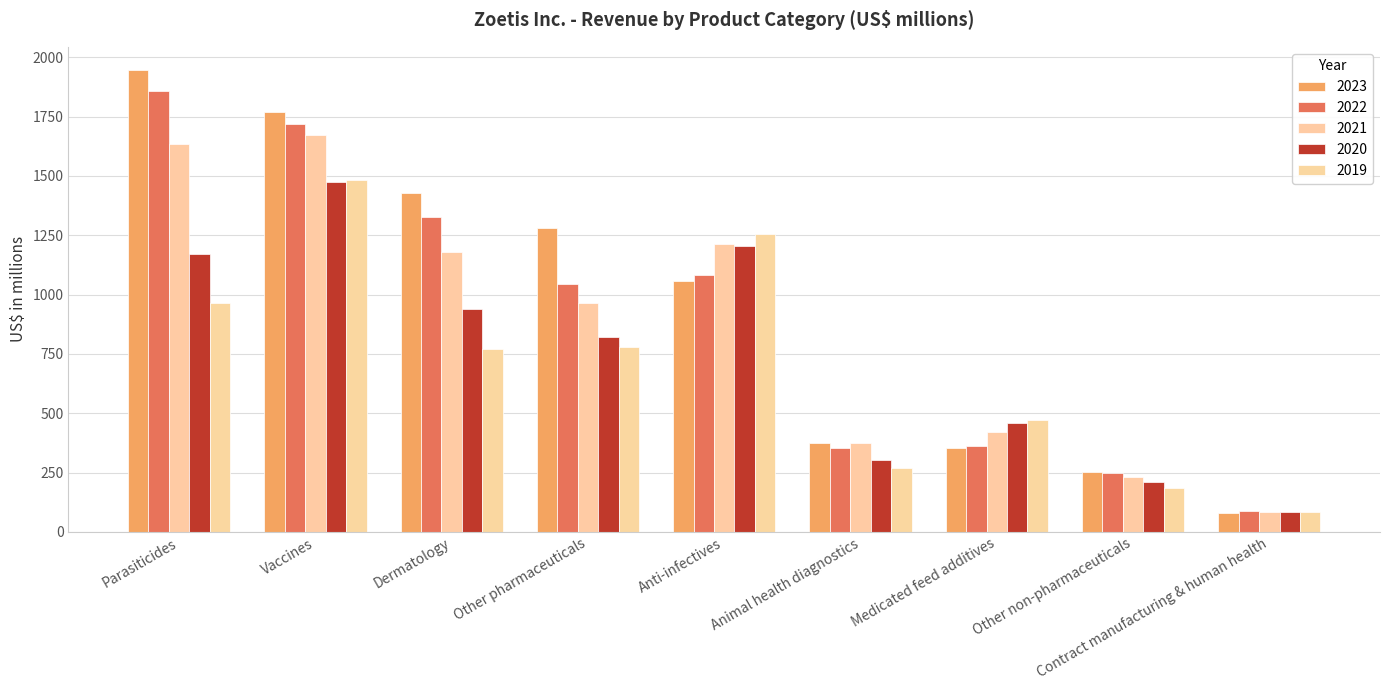

The value of 2022 at Anti-infectives is 1081. True or false?

True